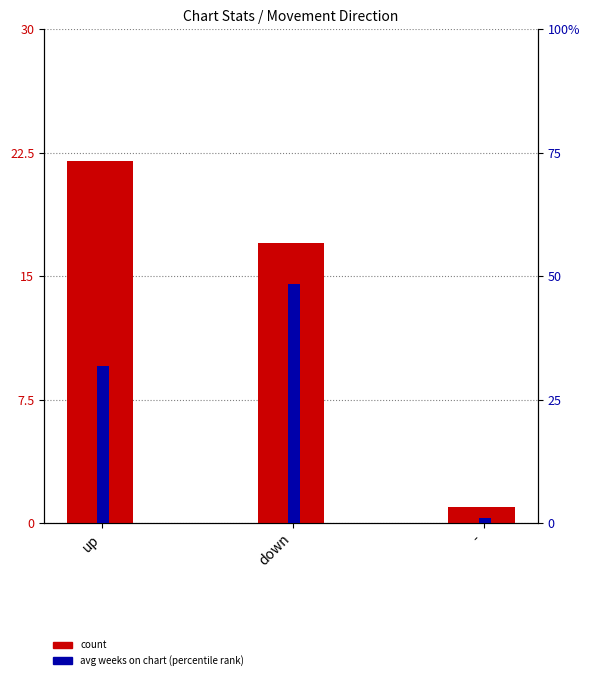

Are the bars grouped side by side (vs. stacked)?

Yes